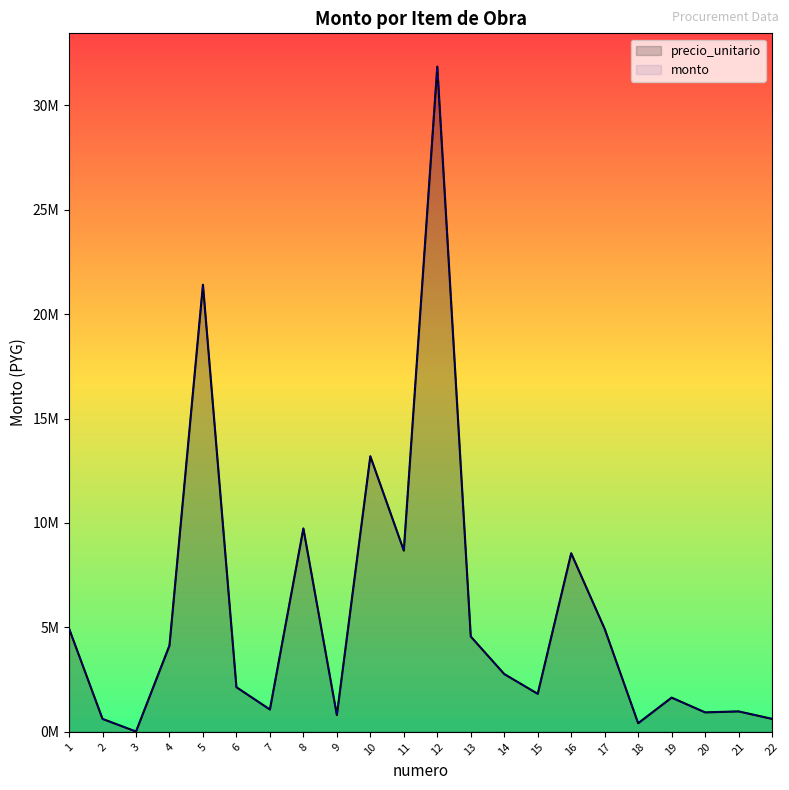

Where does the monto series first go above 2766530?

1